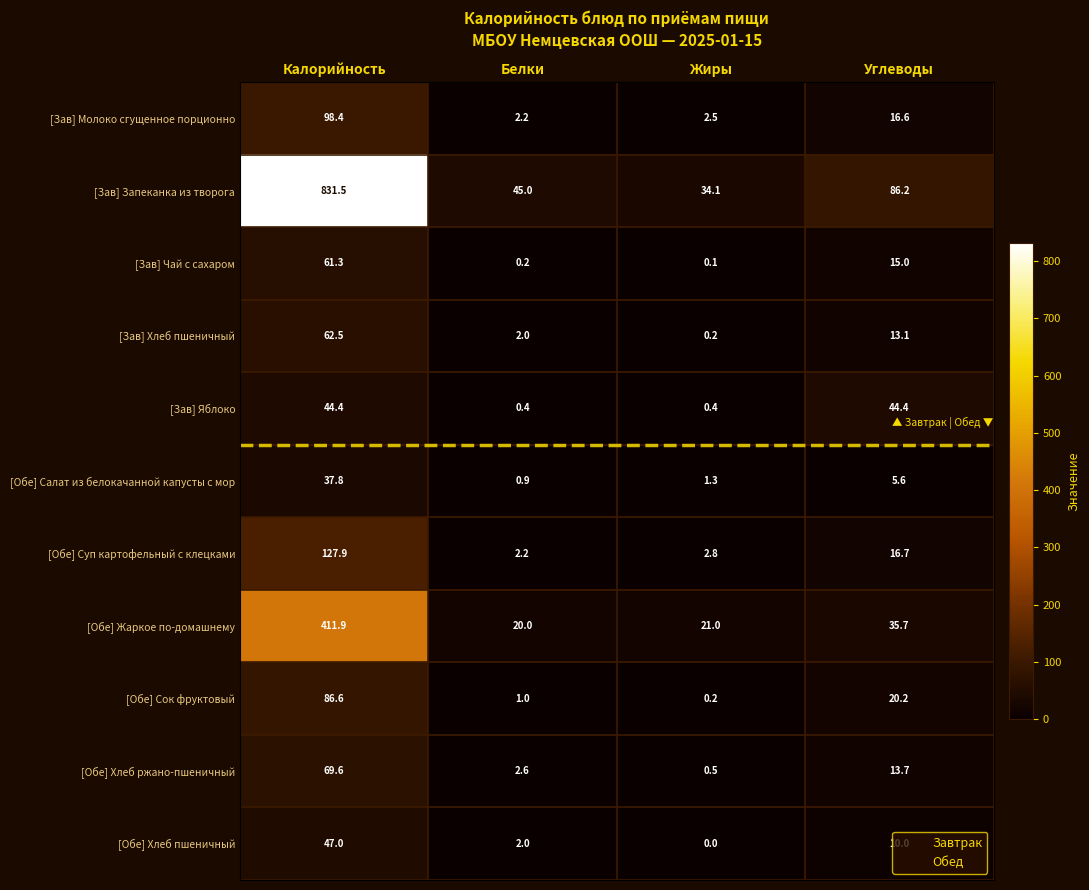

True or false: [Зав] Чай с сахаром has a value of 61.3 at Калорийность.

True